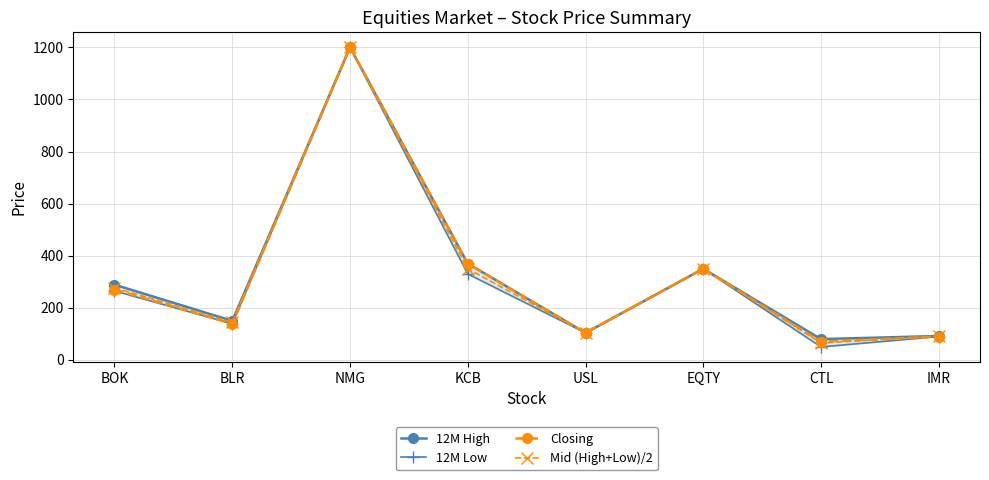

The value of Closing at BLR is 139.0. True or false?

True